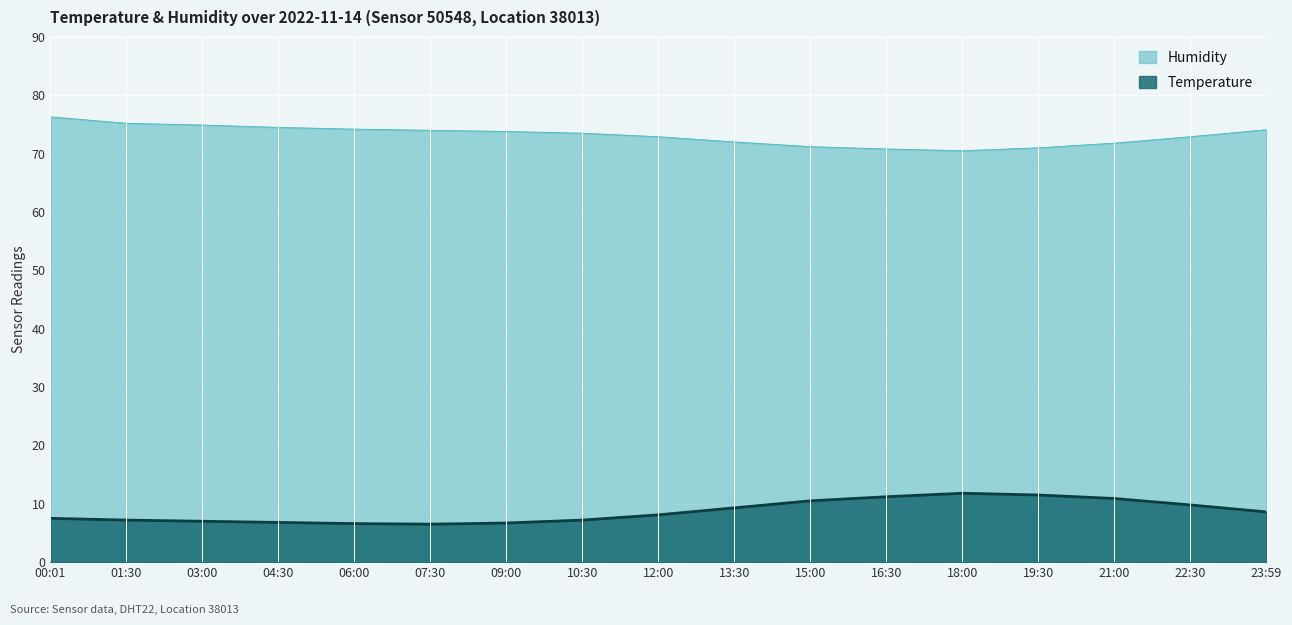

Where is the first local maximum for Temperature?

18:00